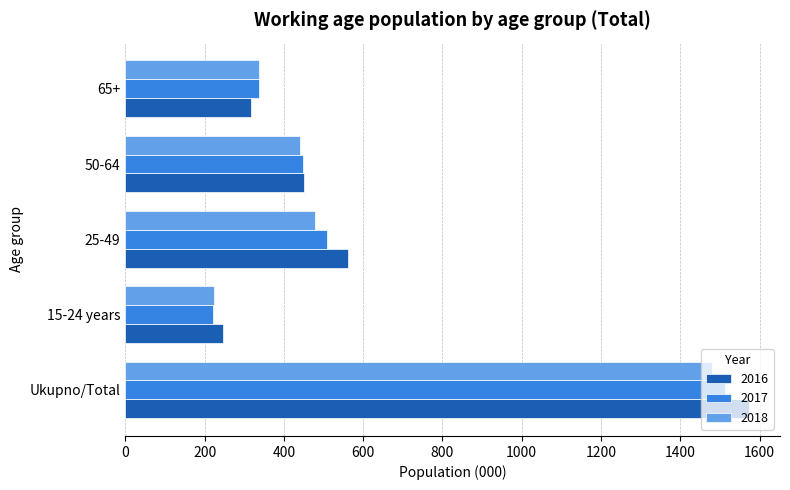

How many series are shown in this chart?

3